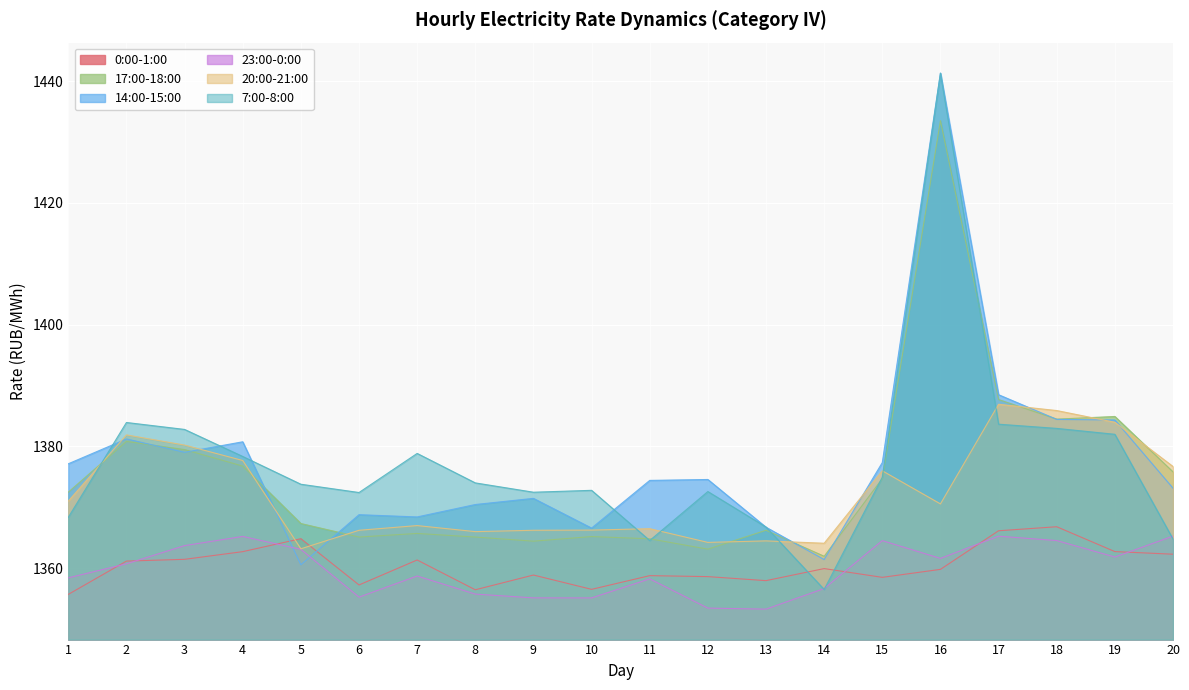

What are all the series names shown in the legend?

0:00-1:00, 17:00-18:00, 14:00-15:00, 23:00-0:00, 20:00-21:00, 7:00-8:00